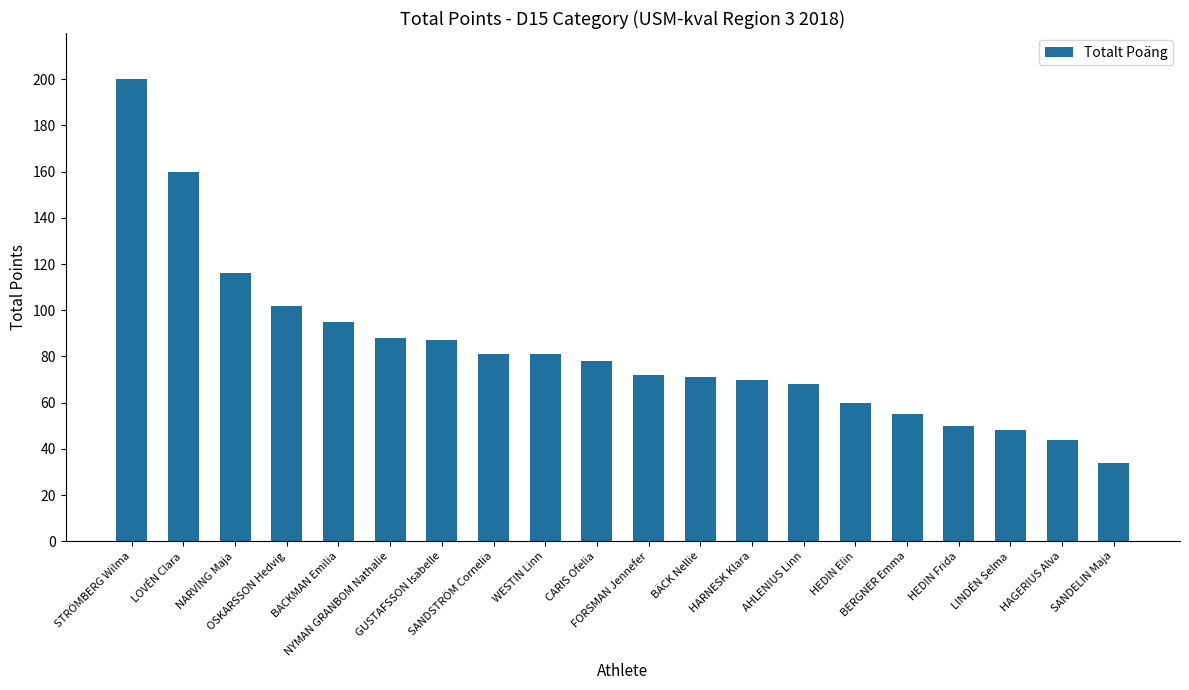

What is the difference between the maximum and second lowest values?

156